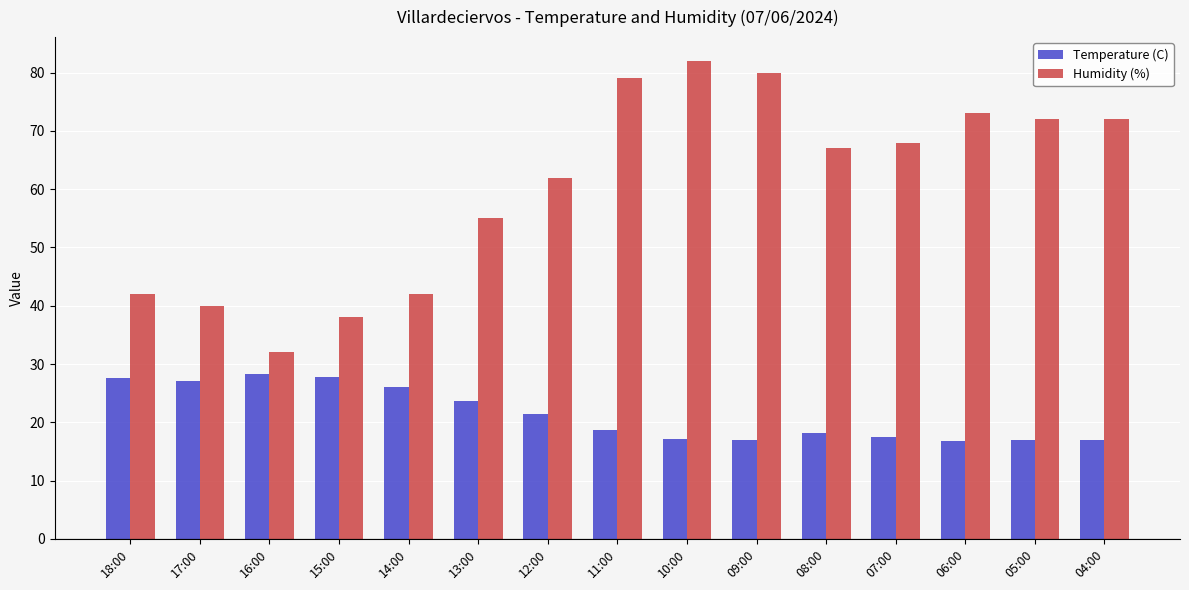

Are the bars horizontal?

No